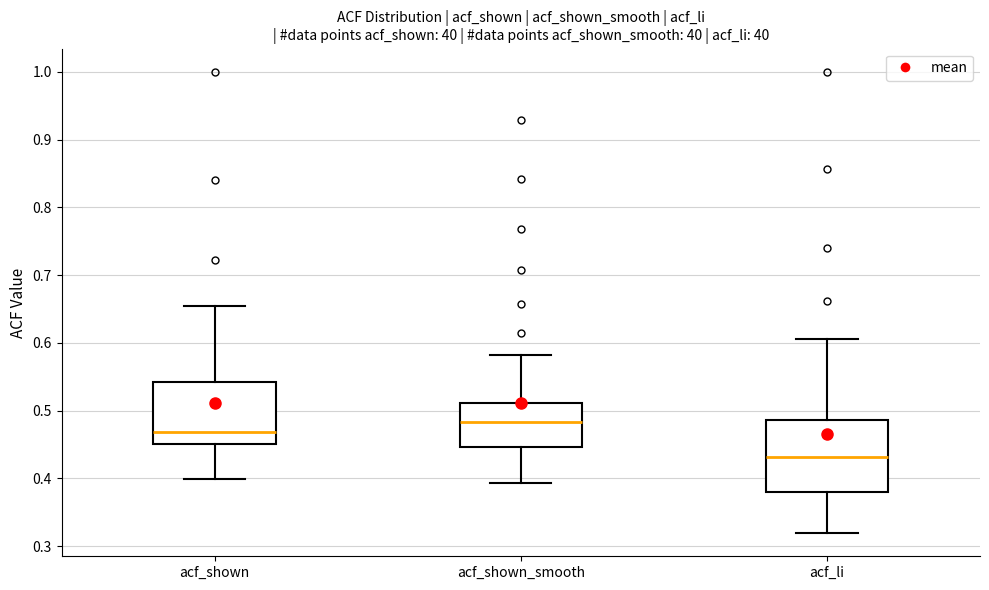

Which box has the lowest median line?

acf_li